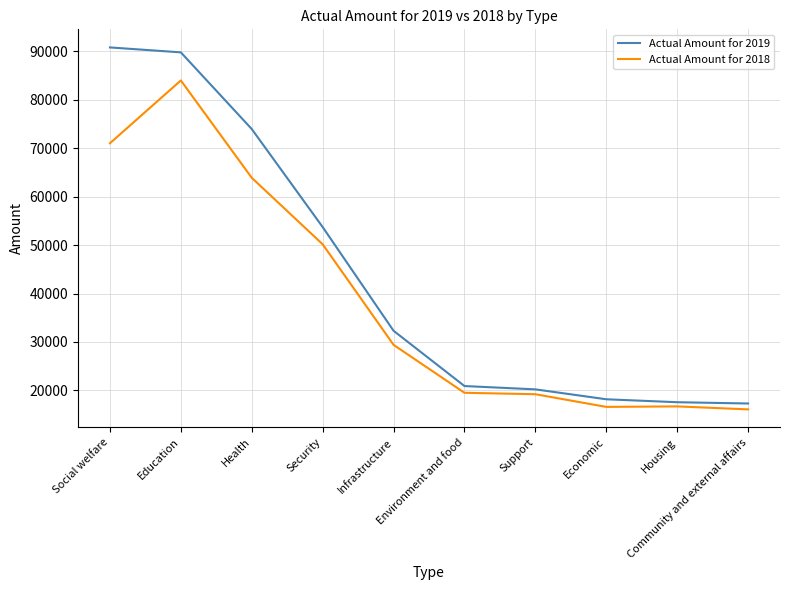

True or false: Actual Amount for 2019 and Actual Amount for 2018 cross at least once.

False